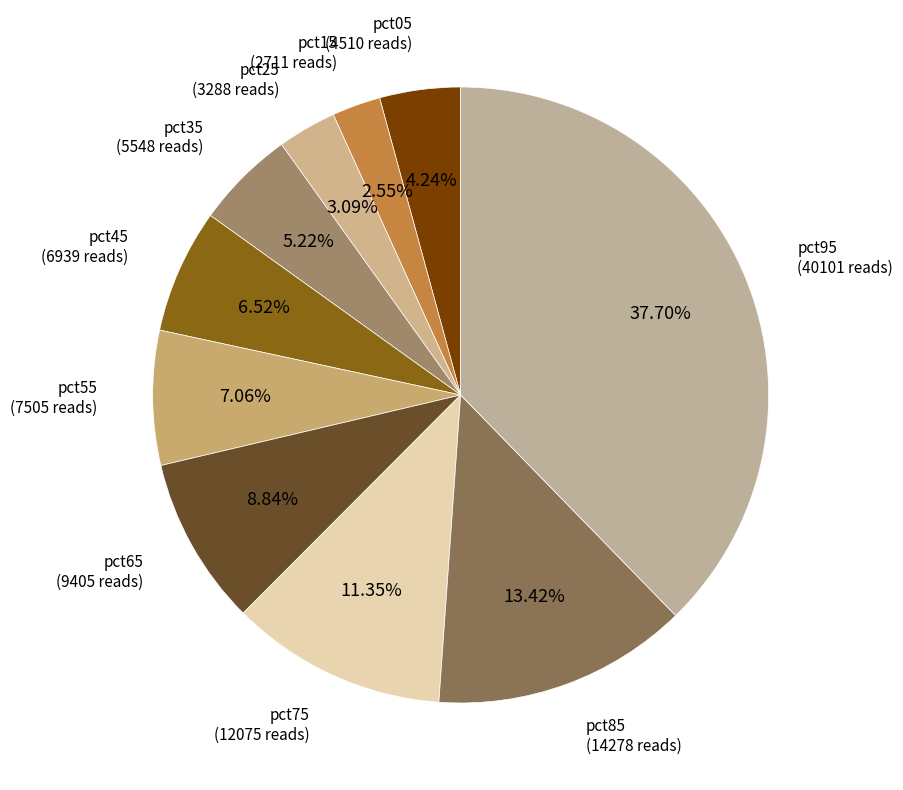

How many segments does this pie chart have?

10